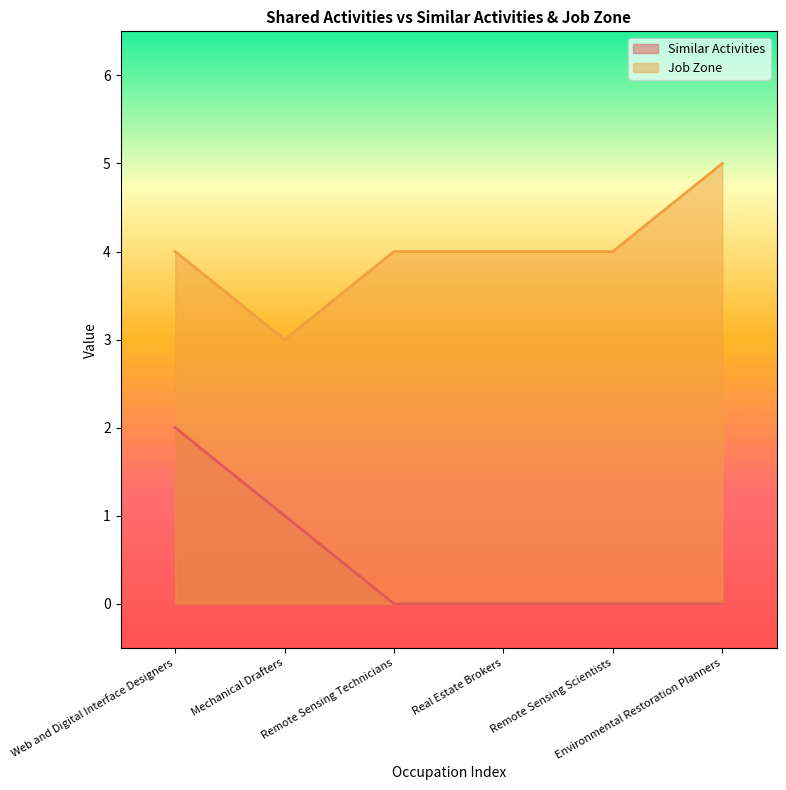

Which series has the largest total across all categories?

Job Zone